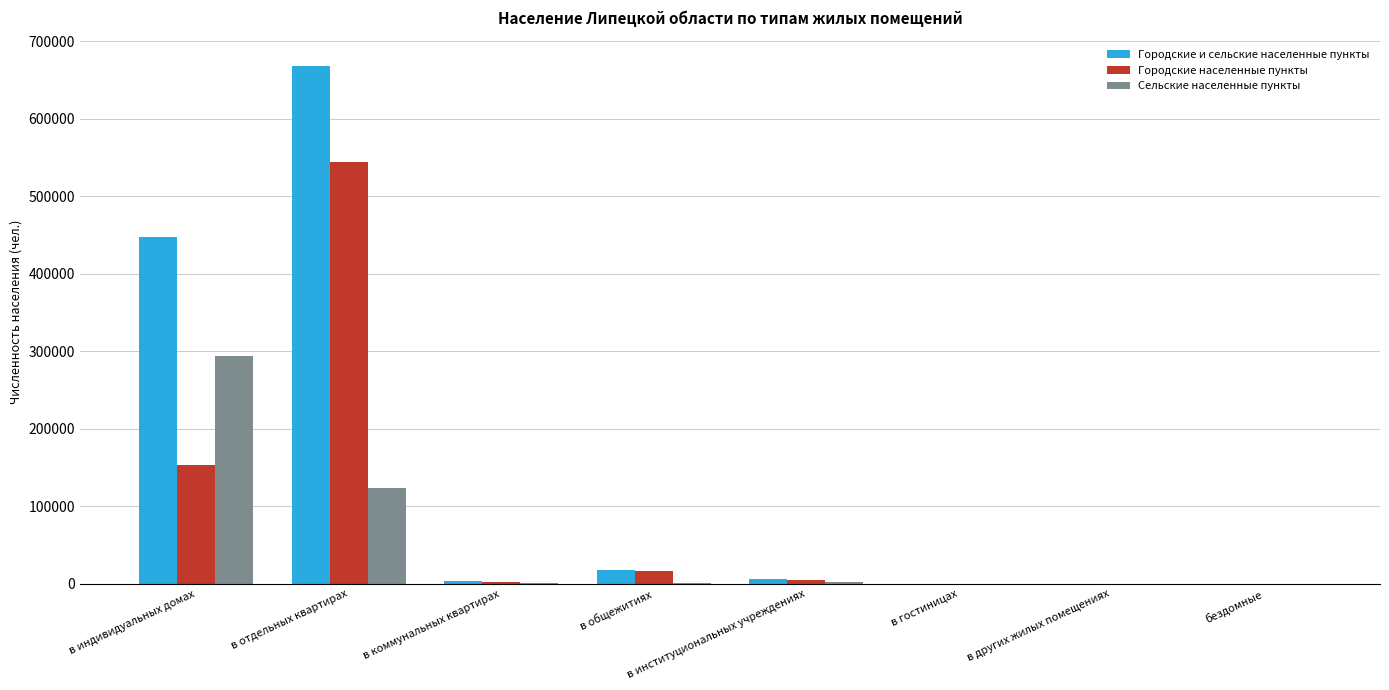

The value of Городские и сельские населенные пункты at в индивидуальных домах is 447831. True or false?

True